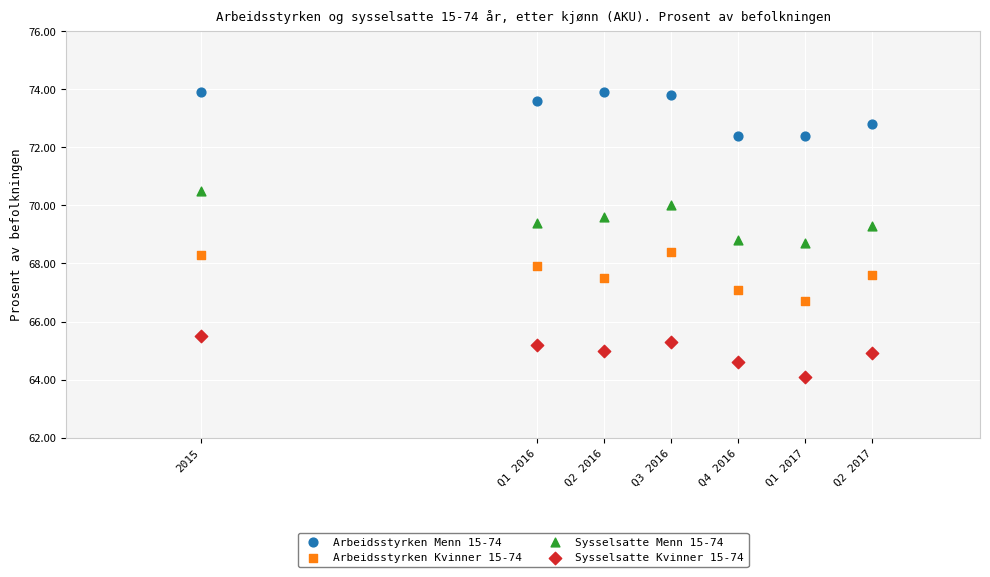

In the Arbeidsstyrken Menn 15-74 series, what Y value is closest to 73?

72.8